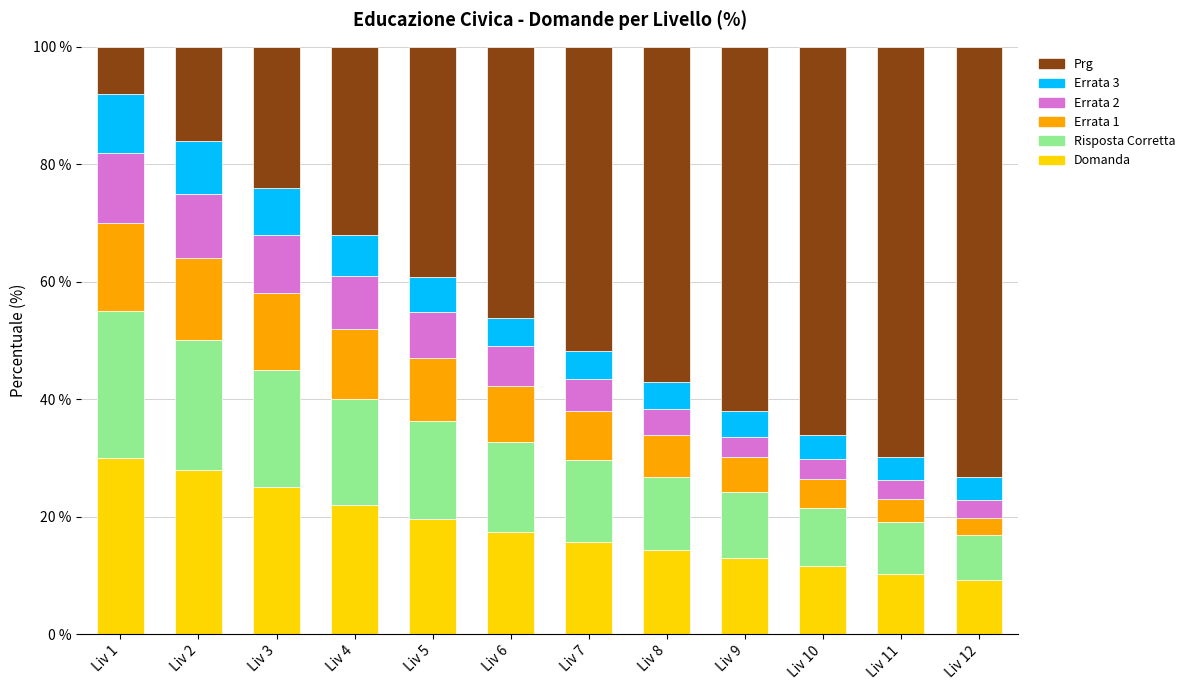

What is the maximum value for Domanda?

30.0